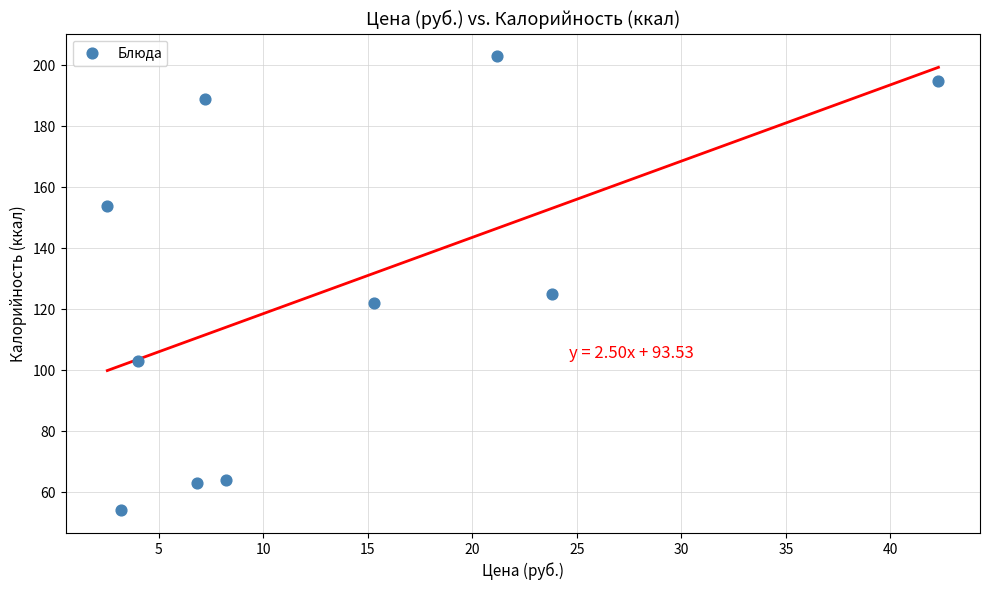

What Y value in the scatter plot is closest to 128?

125